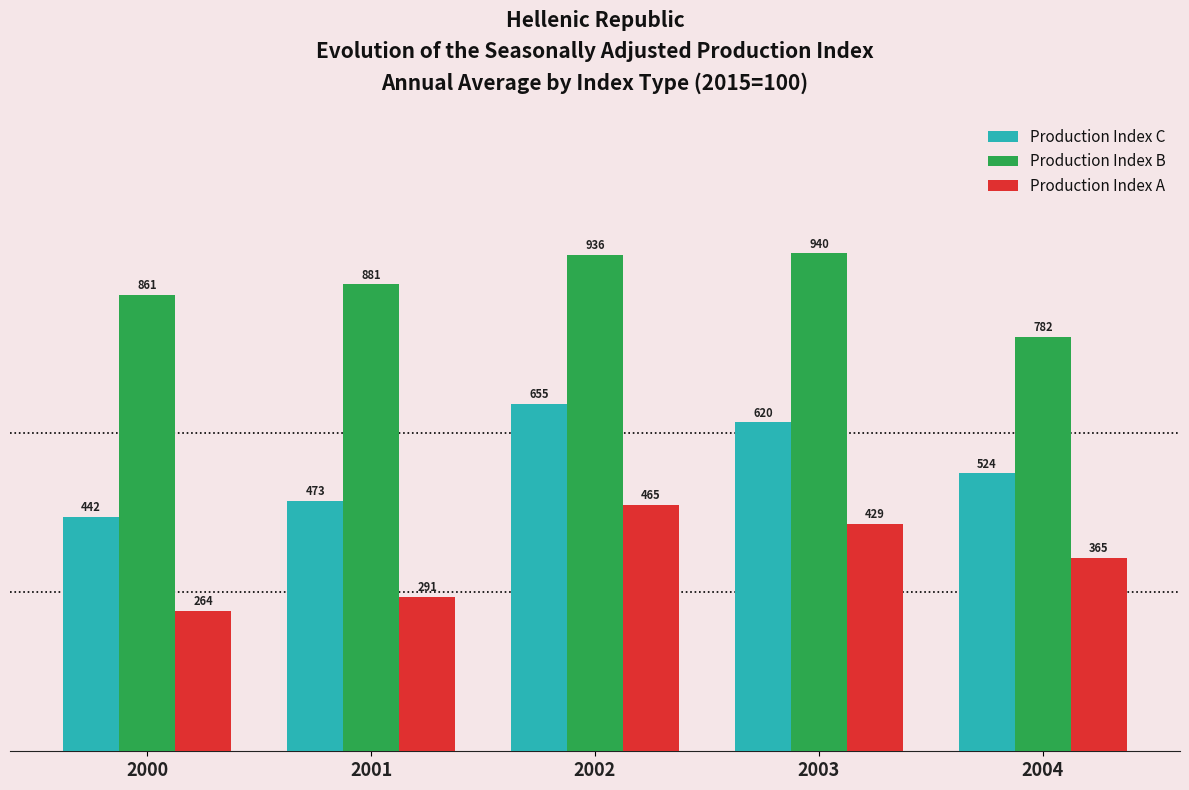

How many groups of bars are there?

5